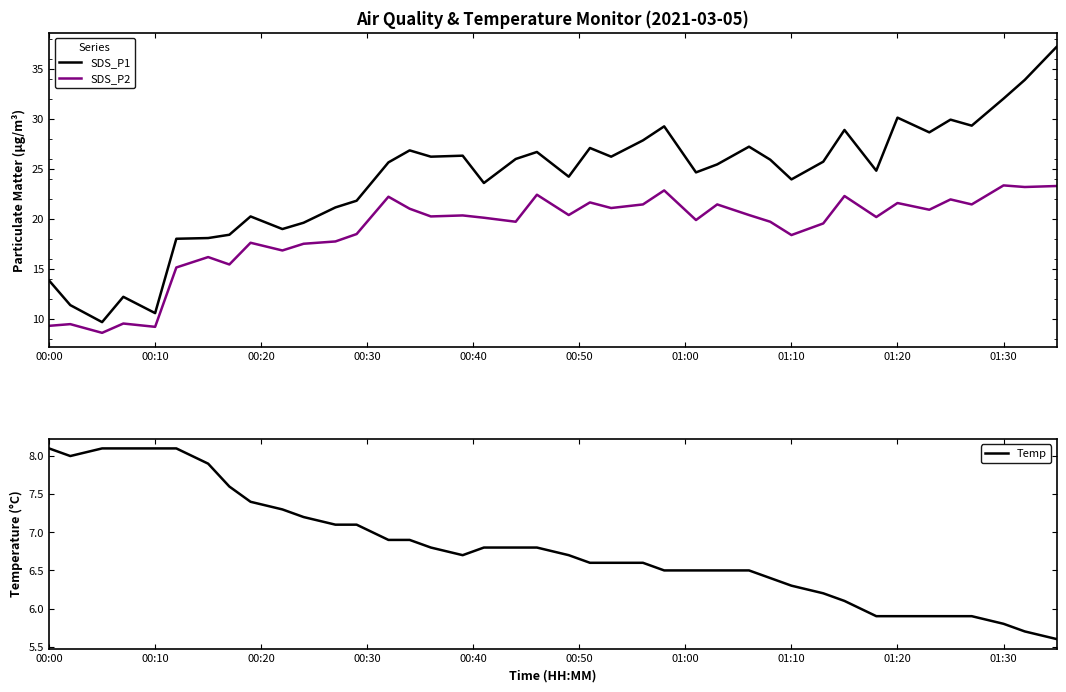

What is the difference between the second highest and second lowest values in the SDS_P1 series?

23.3